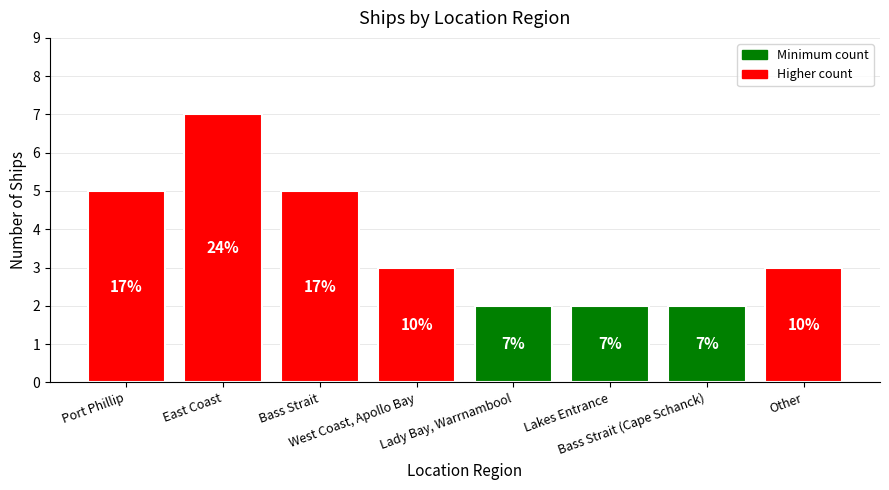

Are the bars horizontal?

No